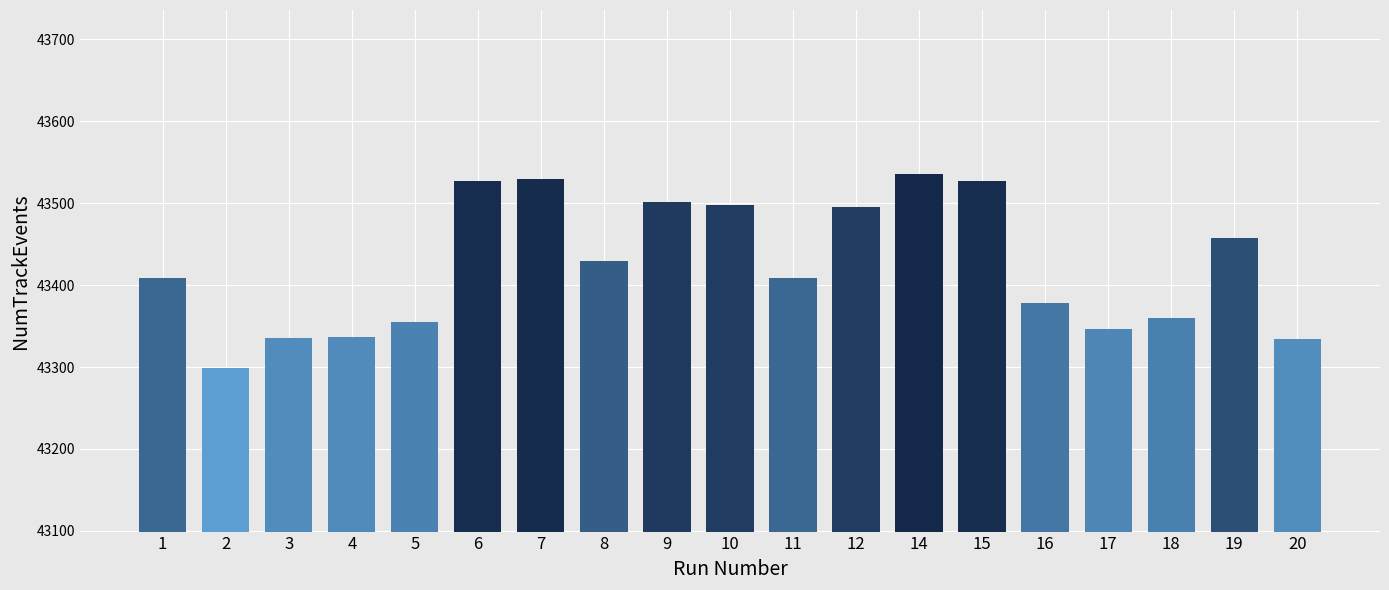

What is the change in value from 5 to 9?

+146